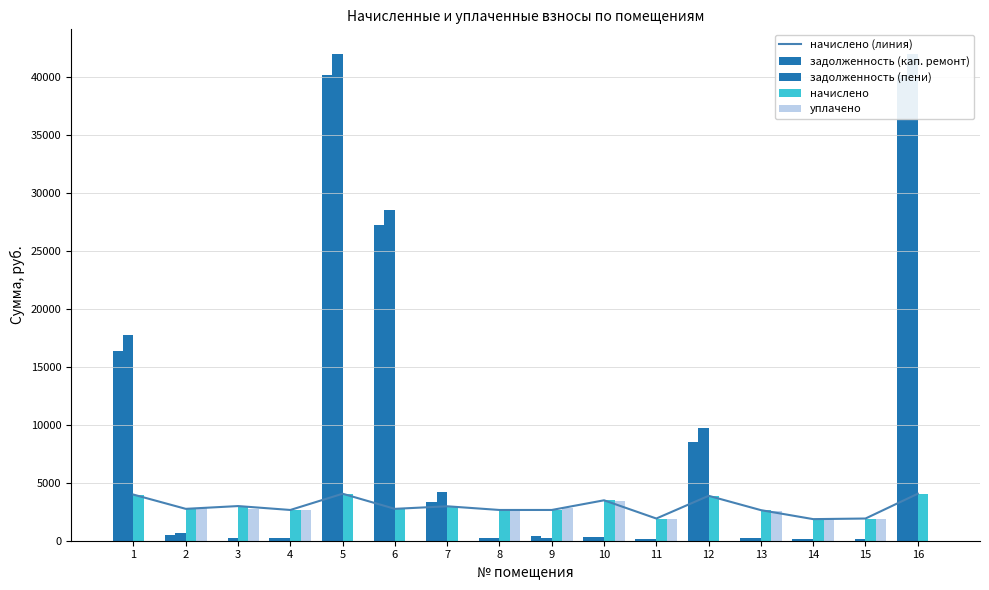

What is the lowest value of the задолженность (пени) series?

155.2